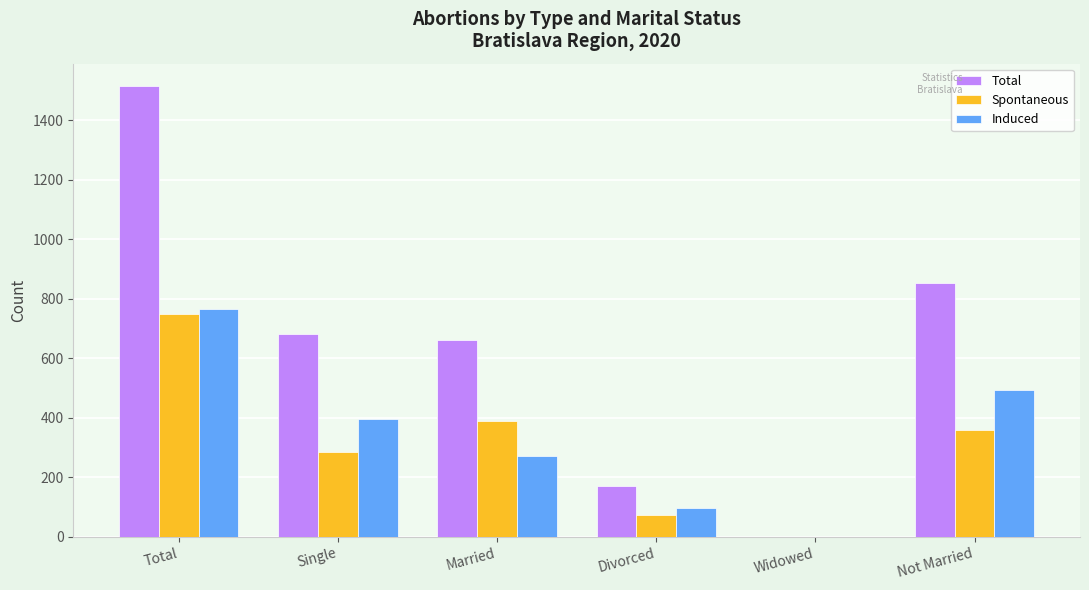

Reading left to right, transcribe all the data shown in this chart.

Total: 1515	682	661	171	1	854
Spontaneous: 748	286	389	73	0	359
Induced: 767	396	272	98	1	495